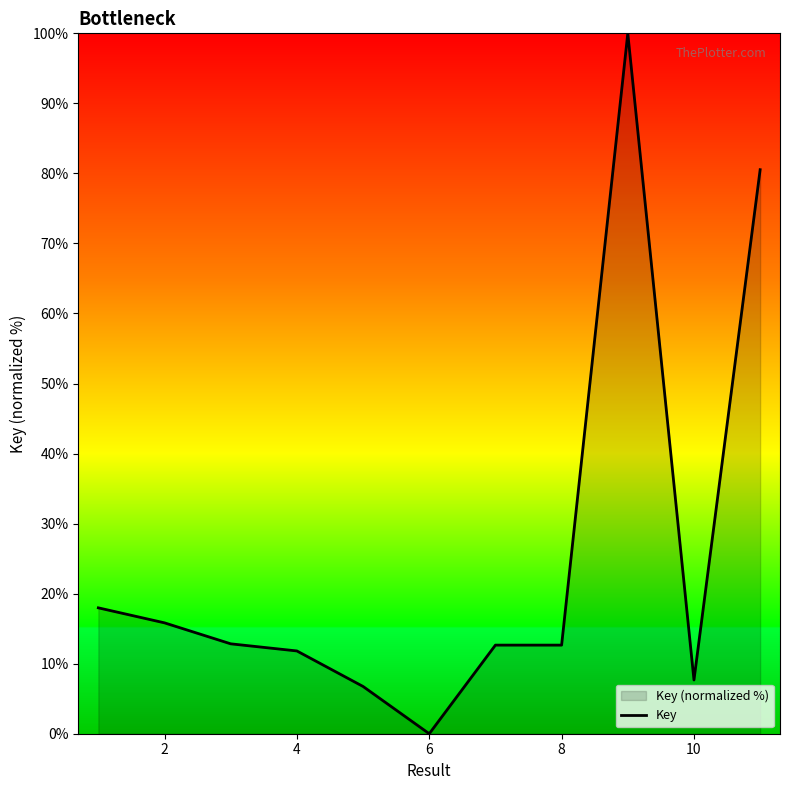

Is it true that the value at 4 is 11.8?

True